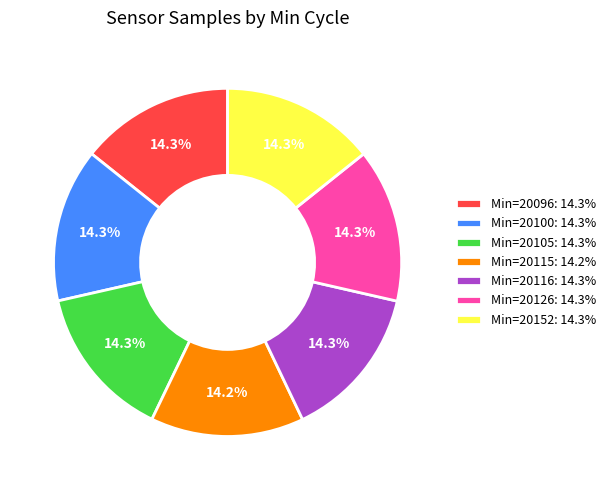

What is the ratio of the value at Min=20126: 14.3% to the value at Min=20096: 14.3%?

1.0